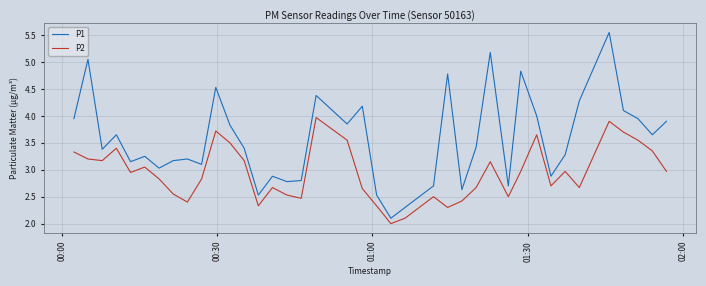

What is the sum of all P2 values?

117.0